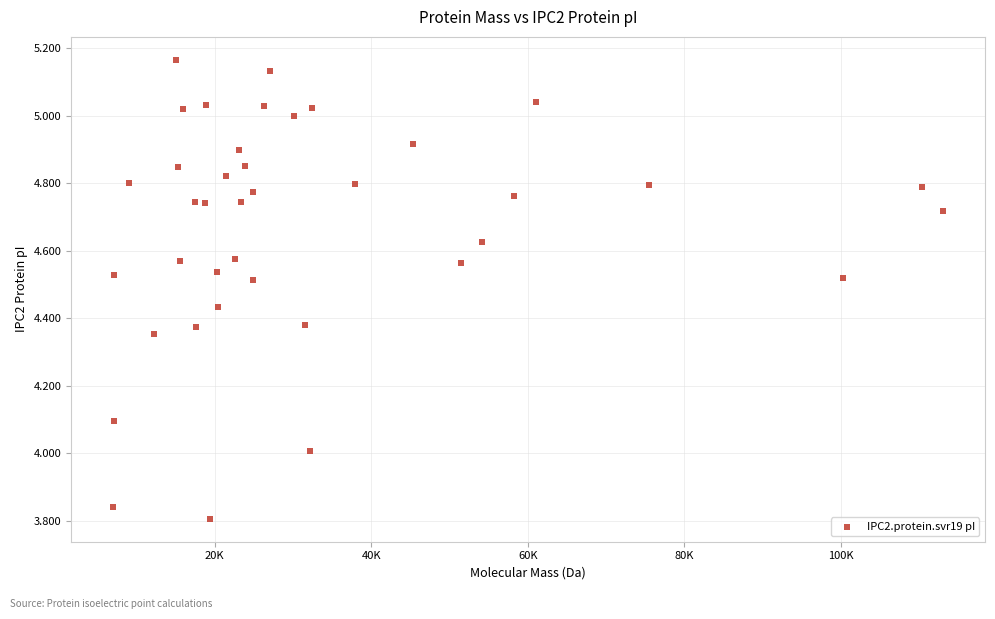

What is the range of X values (max minus min)?

106093.6